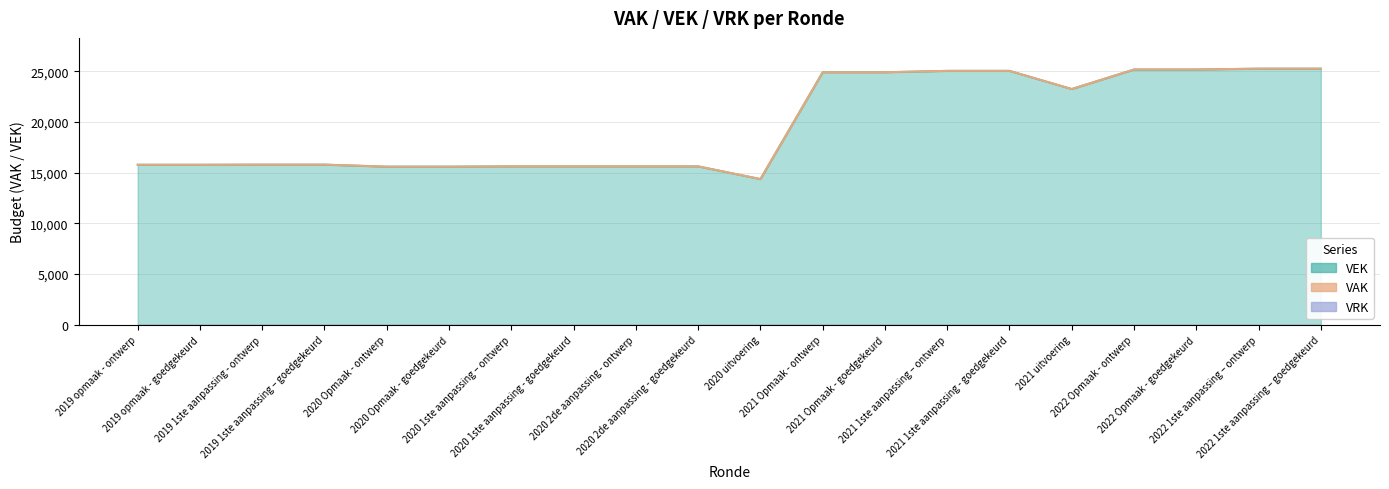

Where is the first local minimum for VEK?

2020 uitvoering